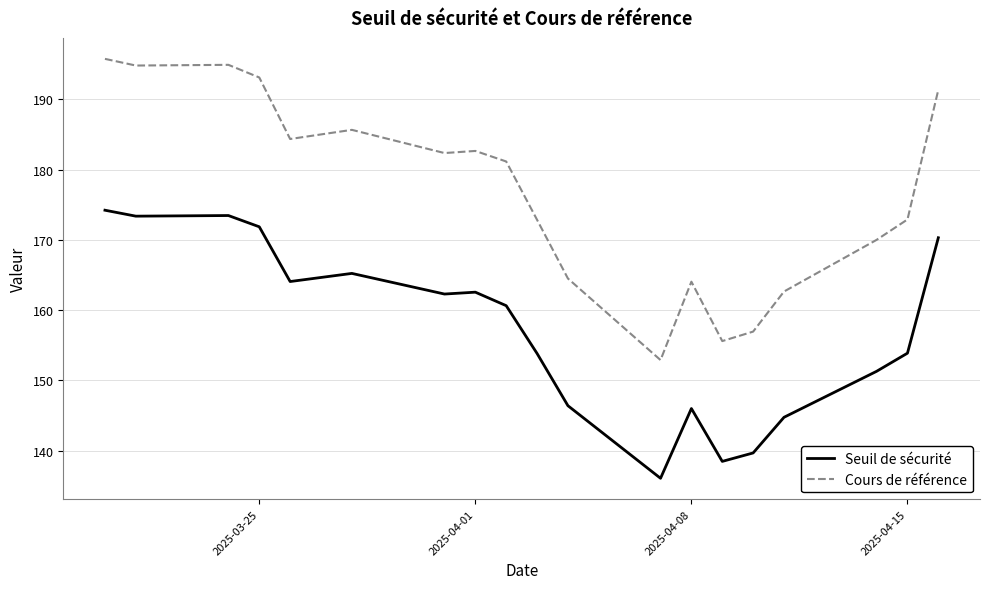

What is the difference between the maximum and minimum values in the Seuil de sécurité series?

38.1